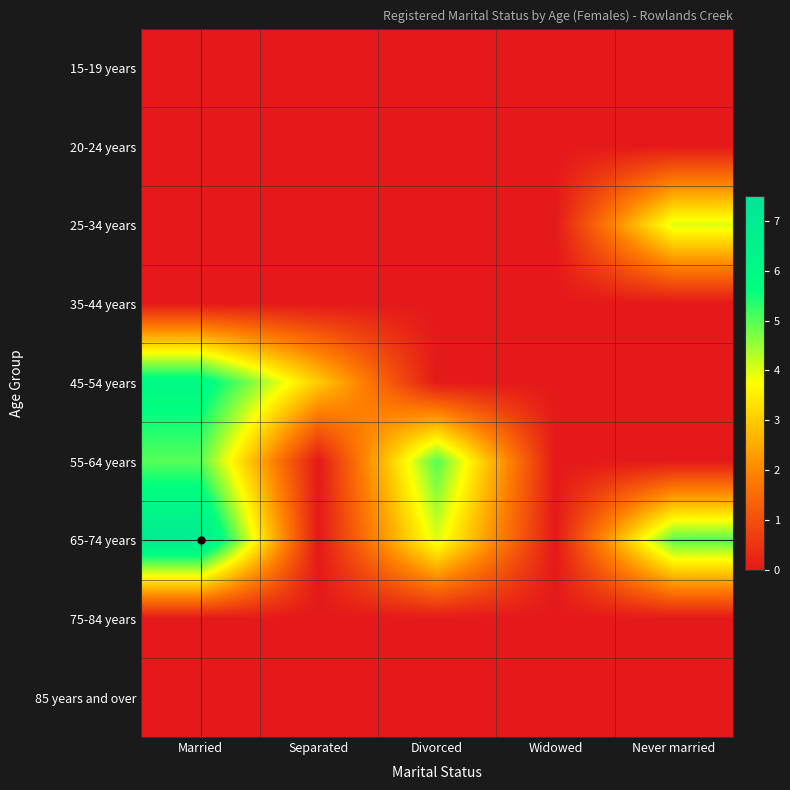

Reading right to left, extract all data points from this chart.

15-19 years: Never married=0	Widowed=0	Divorced=0	Separated=0	Married=0
20-24 years: Never married=0	Widowed=0	Divorced=0	Separated=0	Married=0
25-34 years: Never married=4	Widowed=0	Divorced=0	Separated=0	Married=0
35-44 years: Never married=0	Widowed=0	Divorced=0	Separated=0	Married=0
45-54 years: Never married=0	Widowed=0	Divorced=0	Separated=3	Married=6
55-64 years: Never married=0	Widowed=0	Divorced=5	Separated=0	Married=5
65-74 years: Never married=5	Widowed=0	Divorced=4	Separated=0	Married=7
75-84 years: Never married=0	Widowed=0	Divorced=0	Separated=0	Married=0
85 years and over: Never married=0	Widowed=0	Divorced=0	Separated=0	Married=0